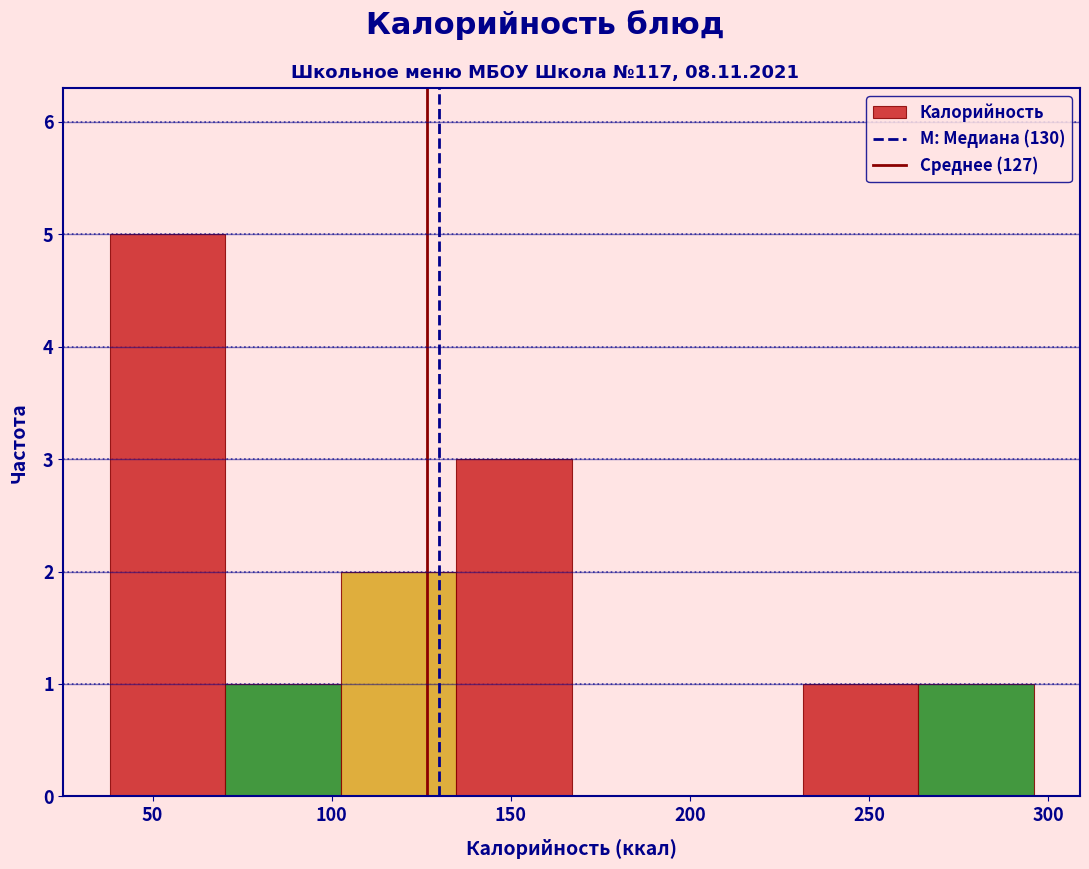

What is the height of the bar covering 230 to 265 on the x-axis? Neither the bar edges nor the heights are printed on the chart, so give them approximately, as read against the axes.

1